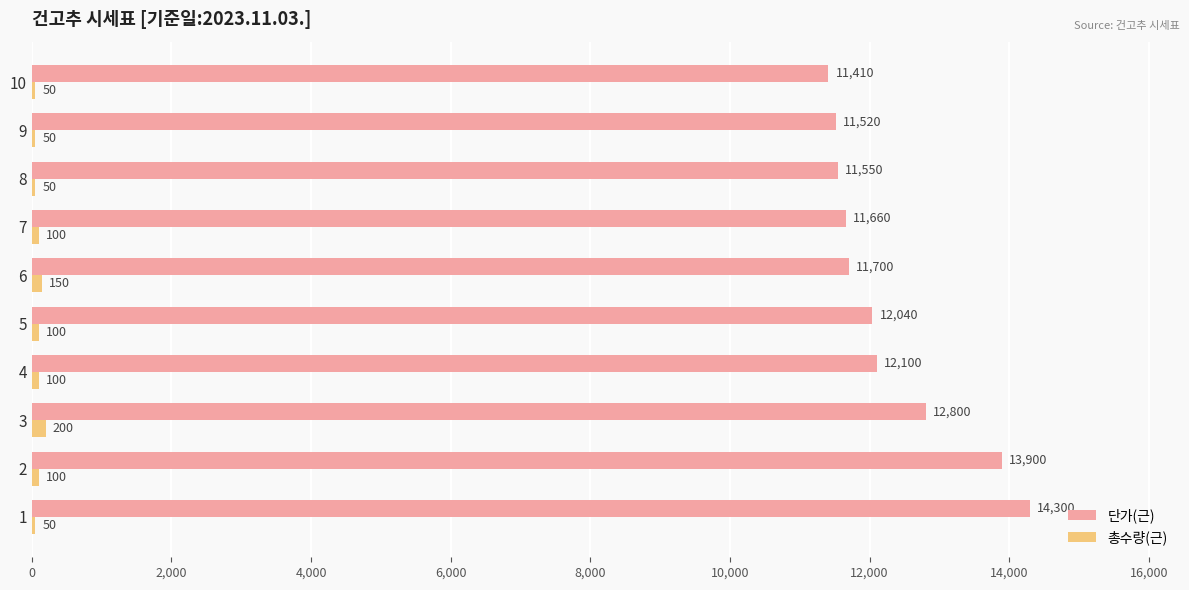

What are all the series names shown in the legend?

단가(근), 총수량(근)